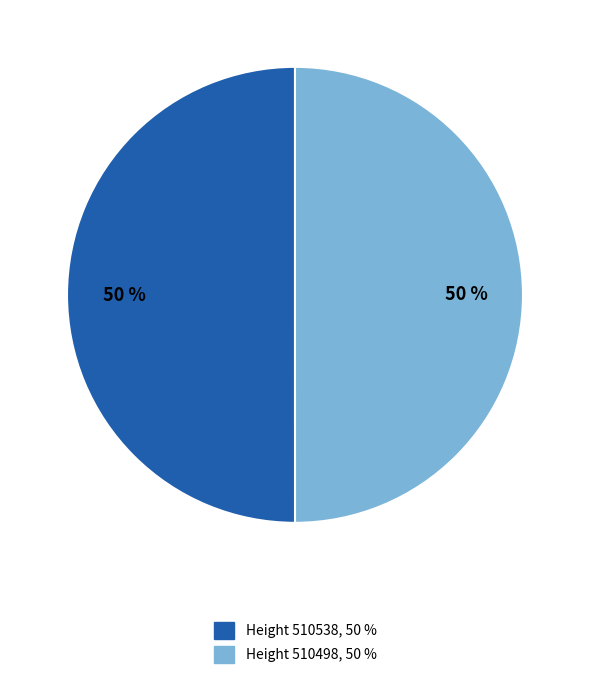

To the nearest percent, what is the average slice percentage?

50%